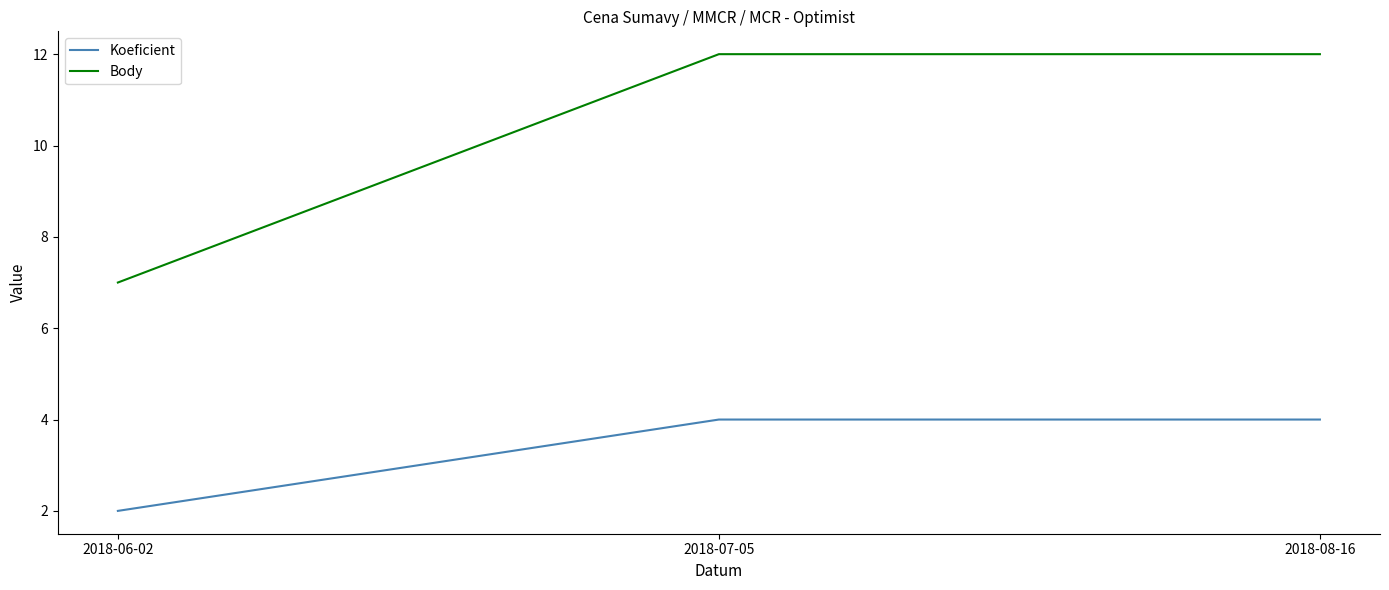

What position from the right is 2018-07-05?

2